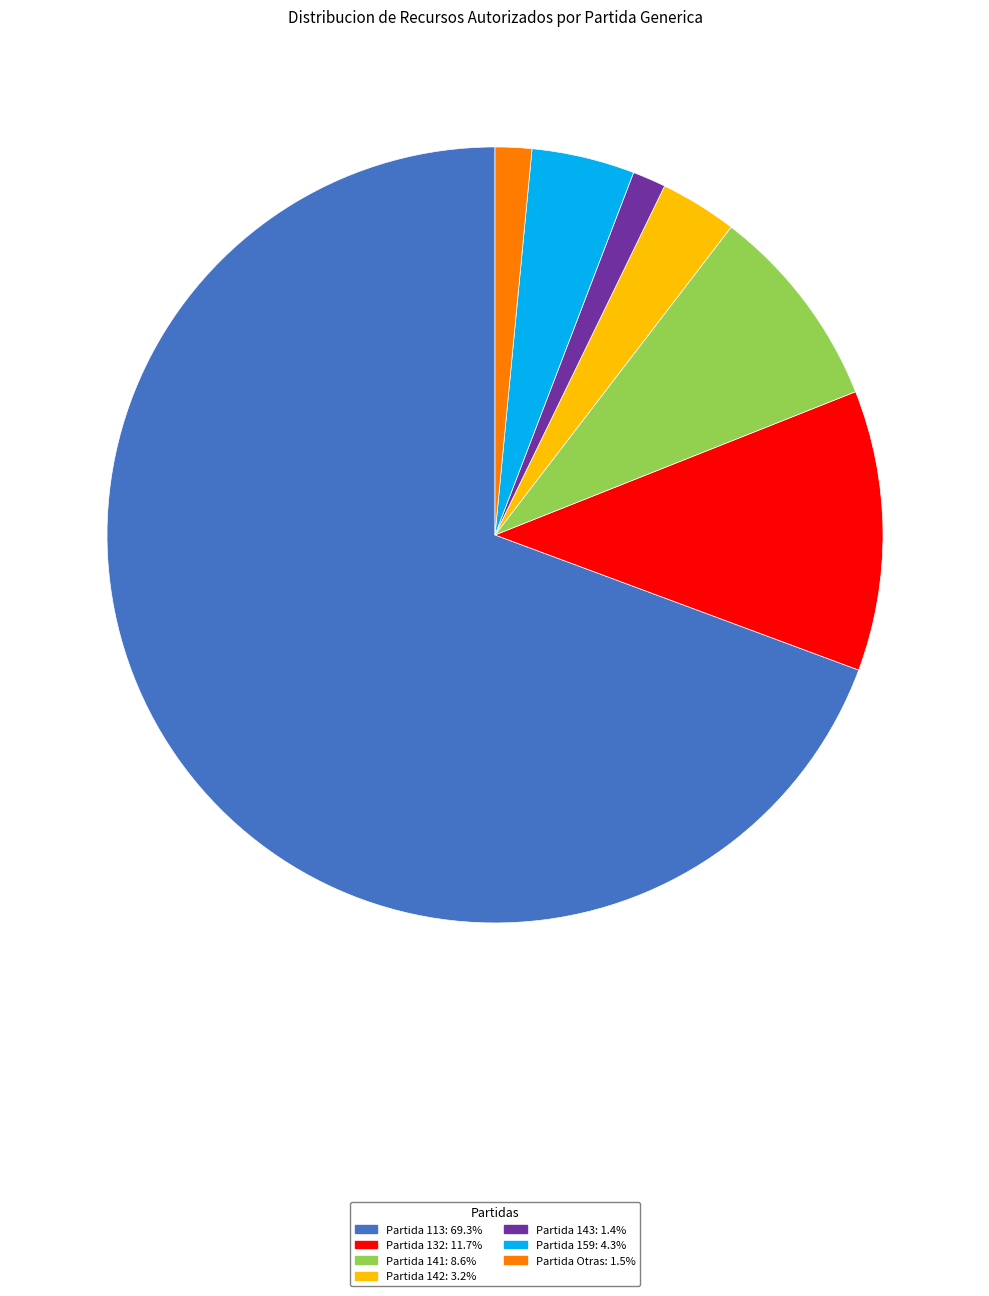

Count the number of slices in the pie.

7